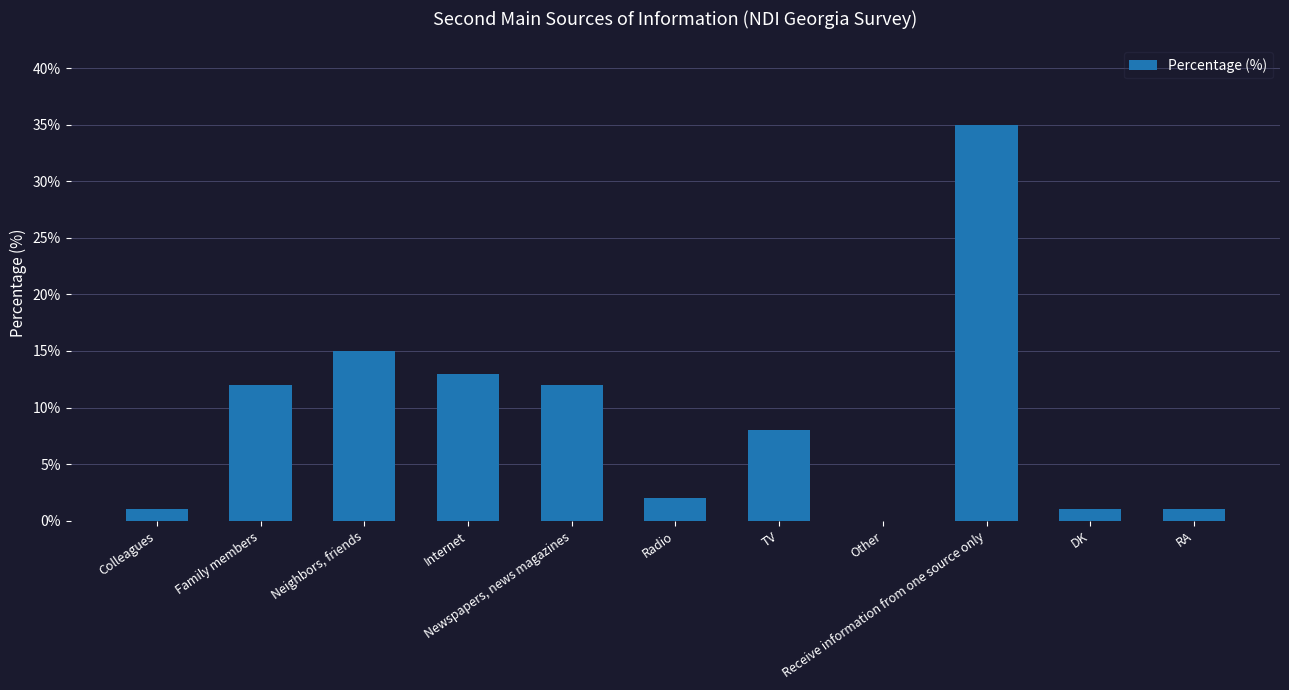

Which has a higher value, RA or Receive information from one source only?

Receive information from one source only